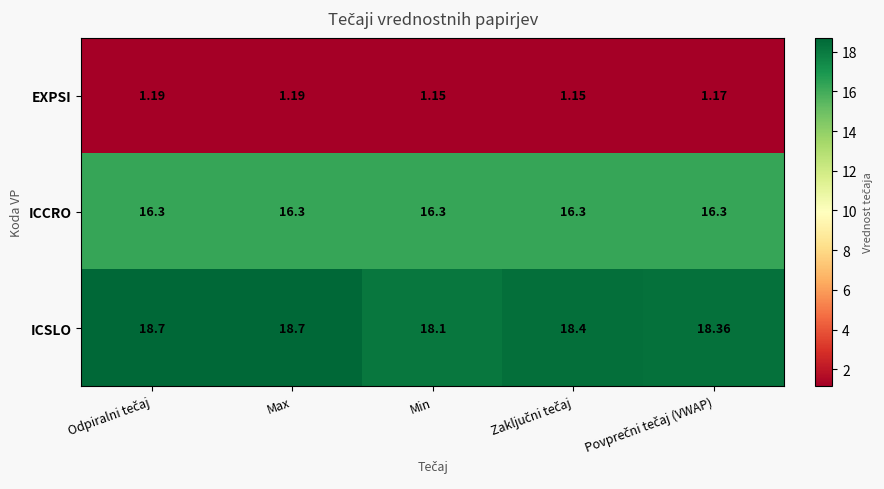

Which series has the largest range (max minus min)?

ICSLO